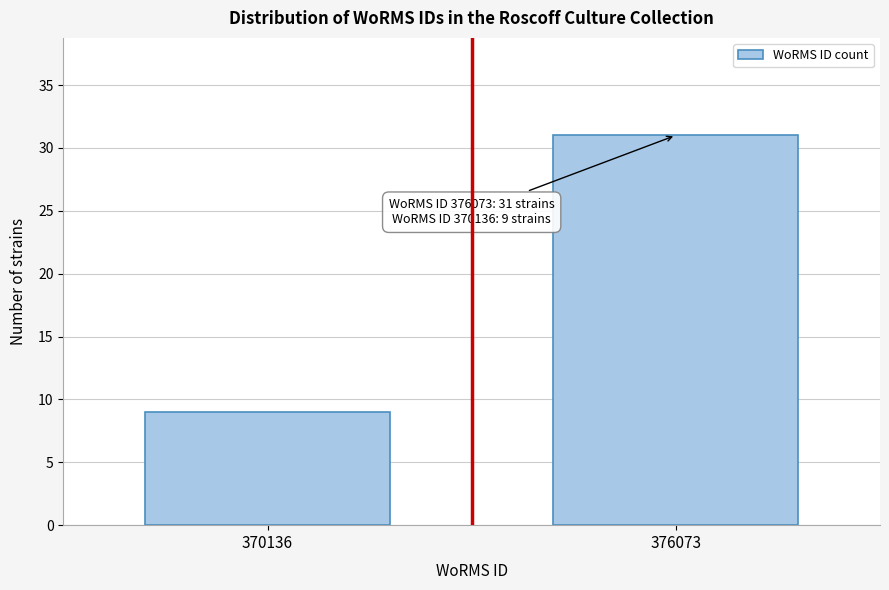

Reading left to right, extract all data points from this chart.

9	31